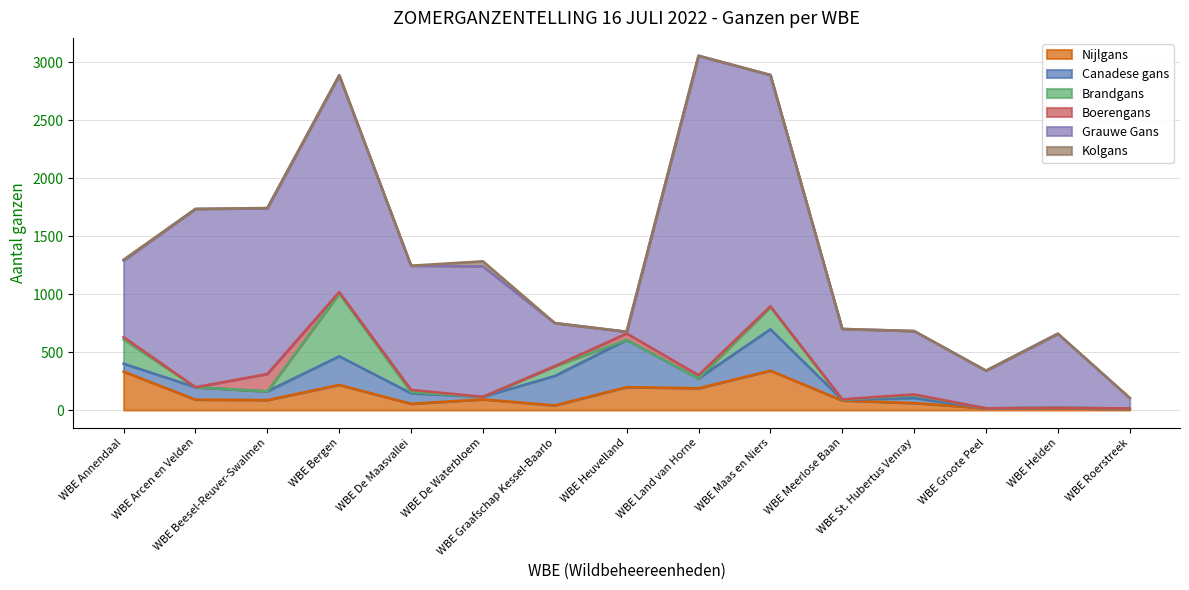

What is the label of the 15th point from the right?

WBE Annendaal